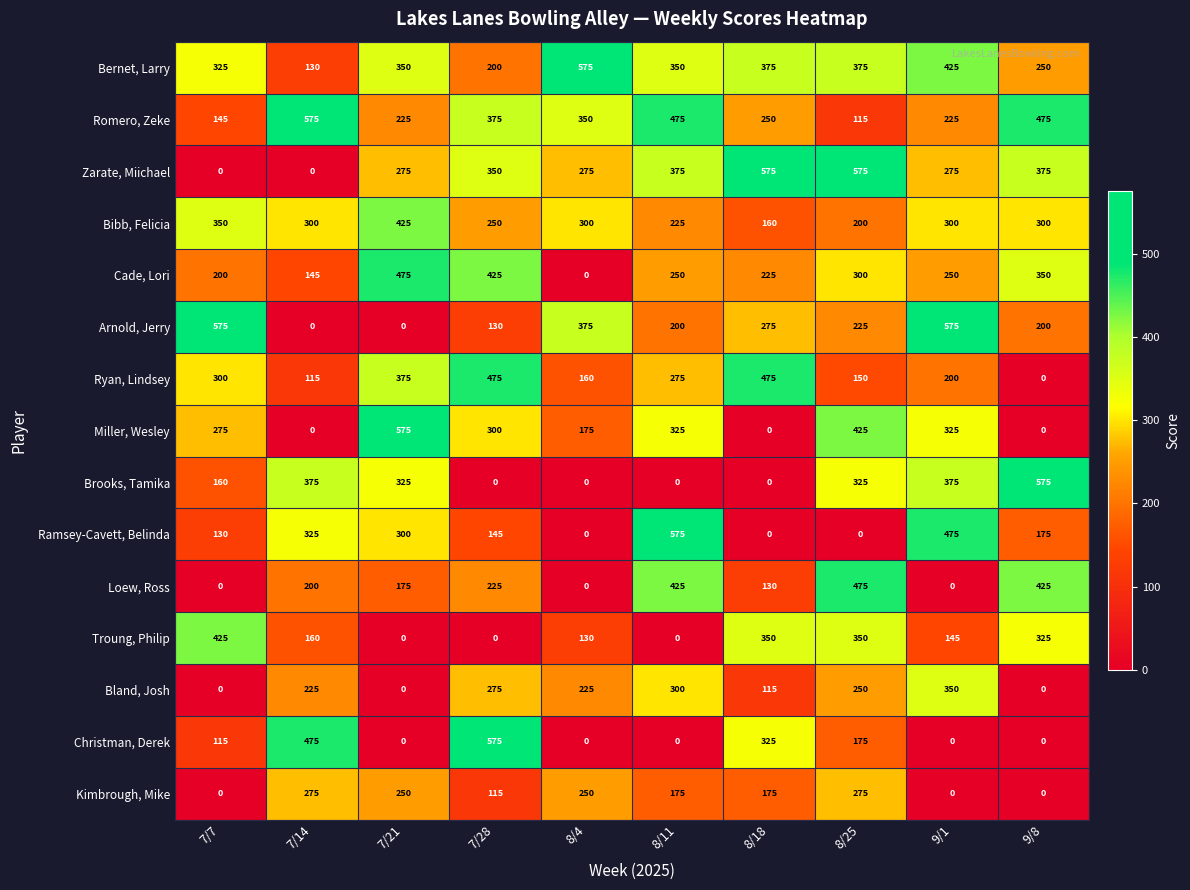

What is the maximum value shown in the chart?

575